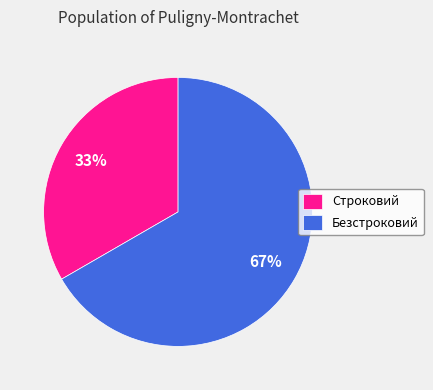

Approximately how many times larger is the value at Строковий compared to Безстроковий?

0.5